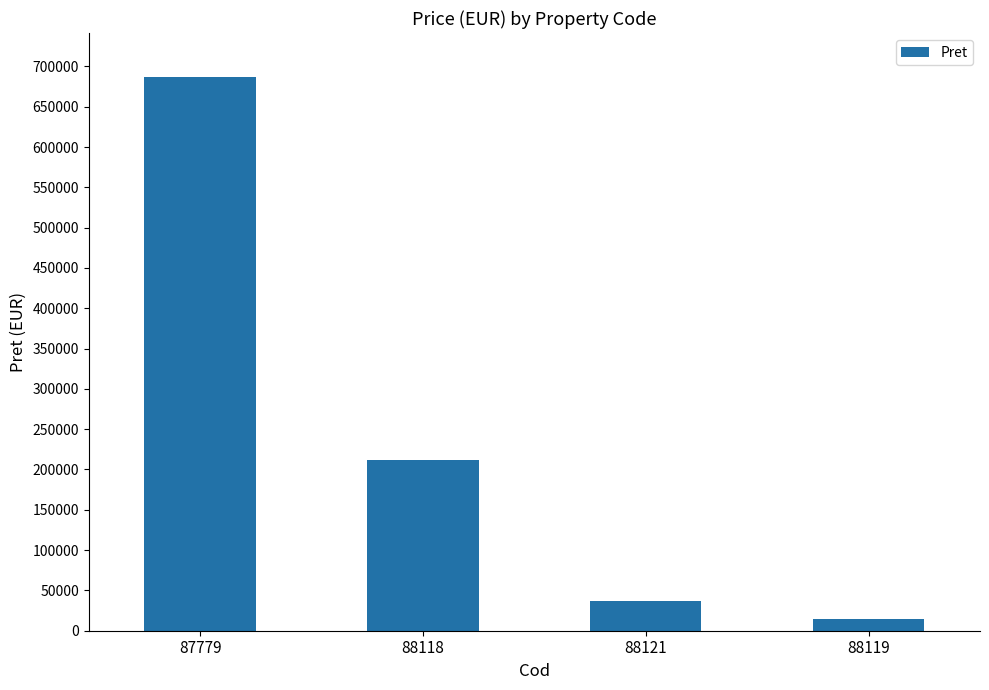

What is the average value?

237254